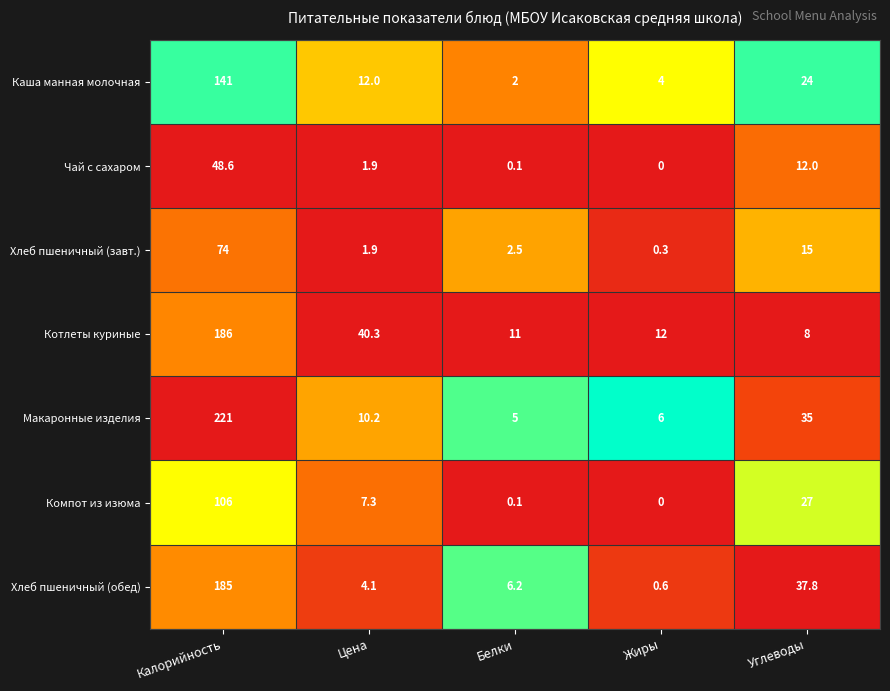

What is the spread (max minus min) of values at Белки?

10.9